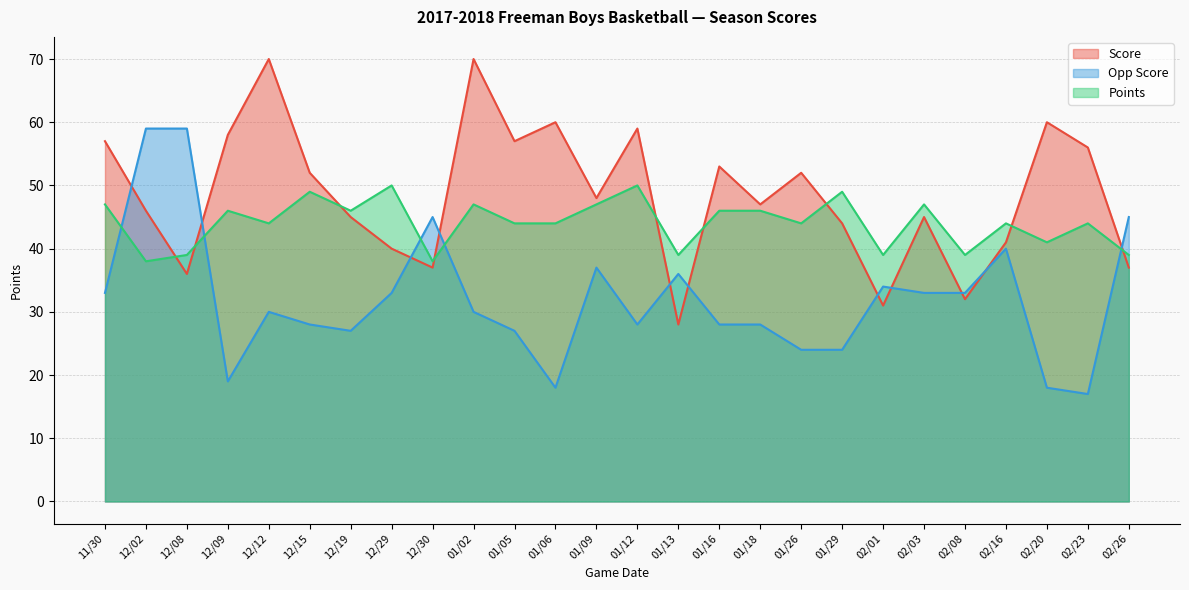

What position from the right is 02/20?

3